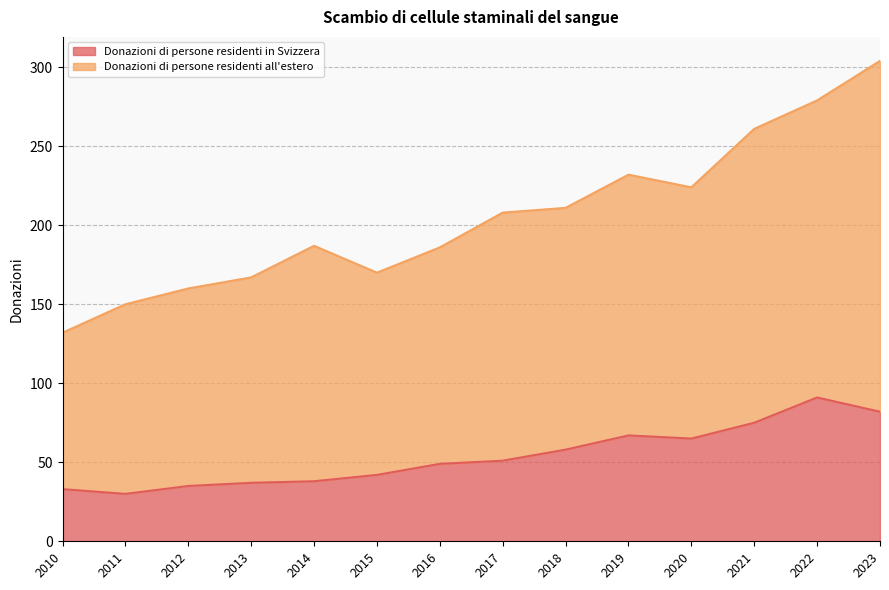

True or false: Donazioni di persone residenti in Svizzera has a value of 51 at 2017.

True